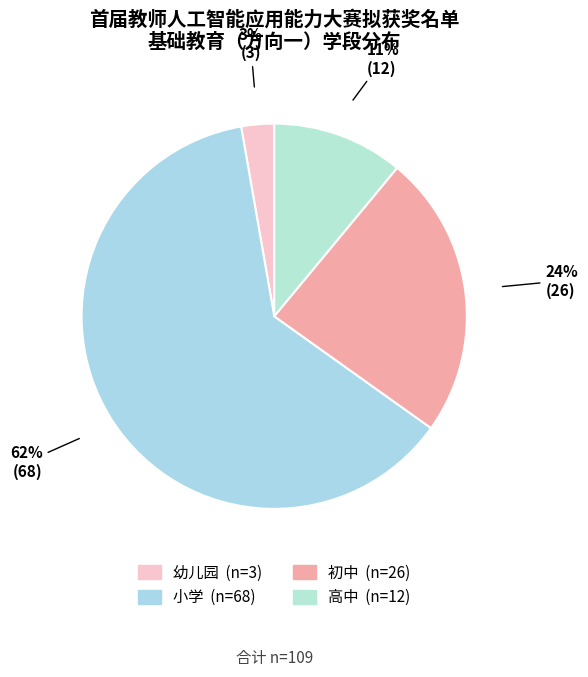

The 高中 slice represents 11% of the pie. True or false?

True